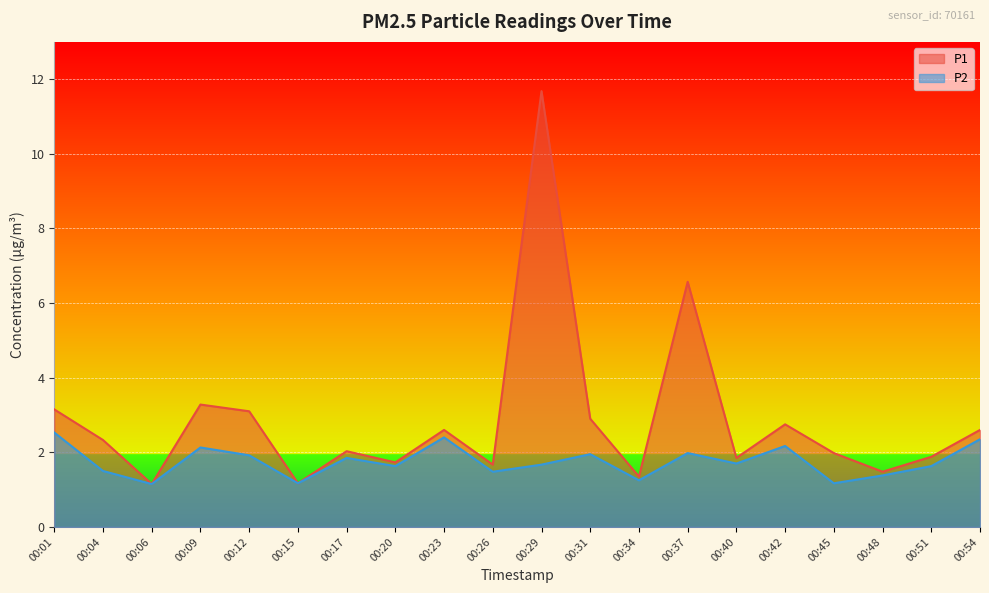

Reading right to left, what are all the values shown in this chart?

P1: 2.6	1.9	1.5	2.0	2.8	1.9	6.6	1.4	2.9	11.7	1.7	2.6	1.7	2.0	1.2	3.1	3.3	1.1	2.3	3.1
P2: 2.4	1.6	1.4	1.2	2.2	1.7	2.0	1.2	1.9	1.7	1.5	2.4	1.6	1.9	1.2	1.9	2.1	1.1	1.5	2.5